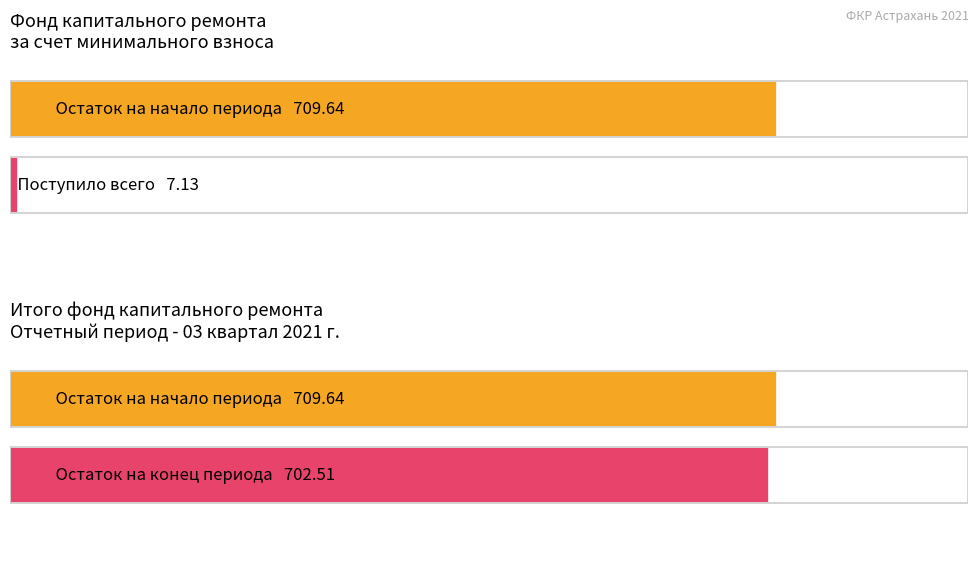

Count the number of data series in this chart.

2